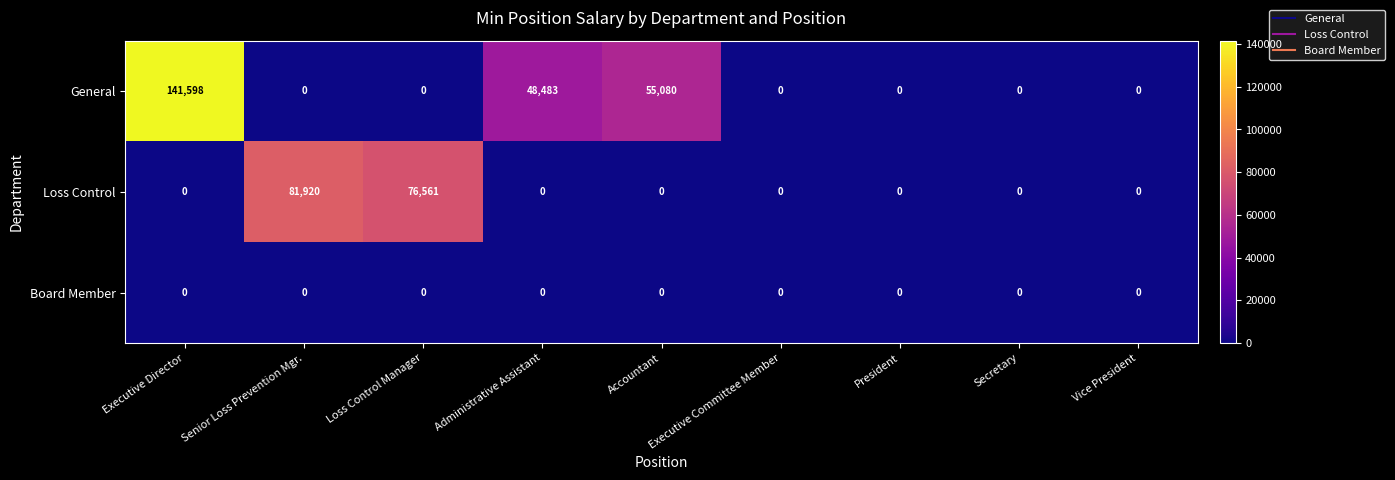

Which series has the largest range (max minus min)?

General